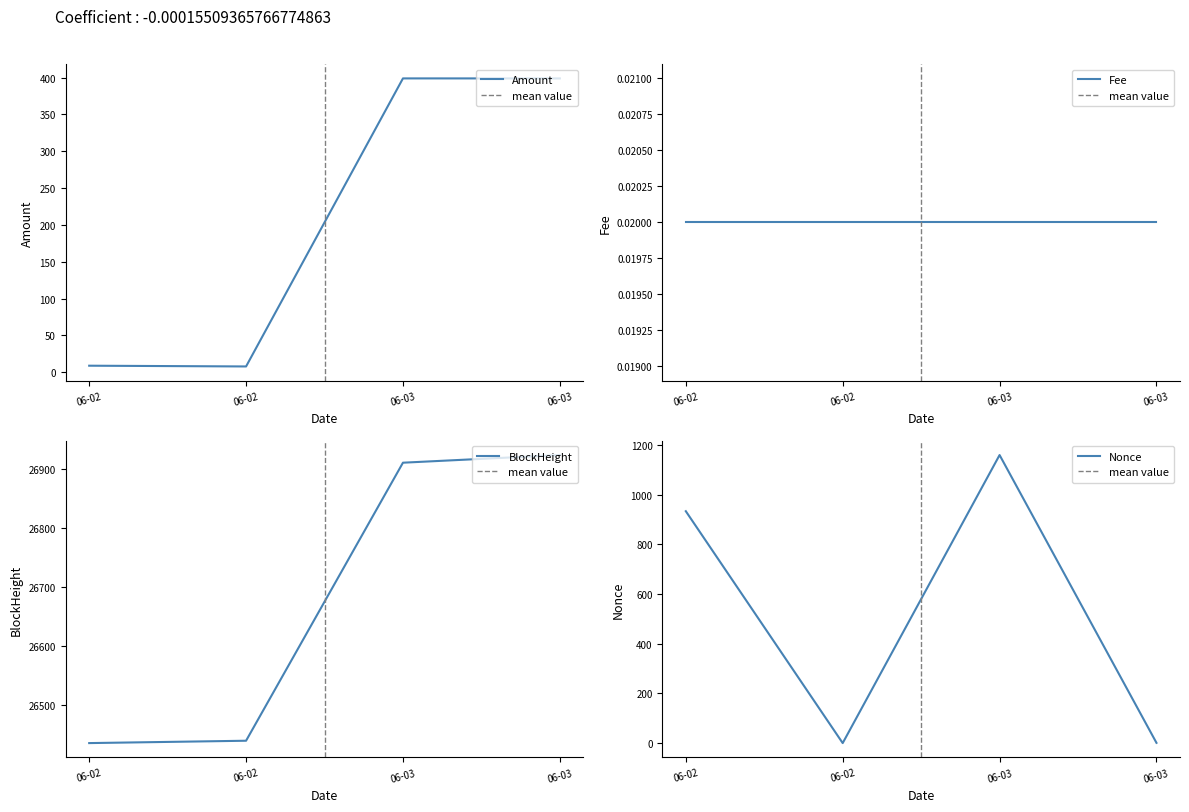

How many data points in Amount are above 398?

2